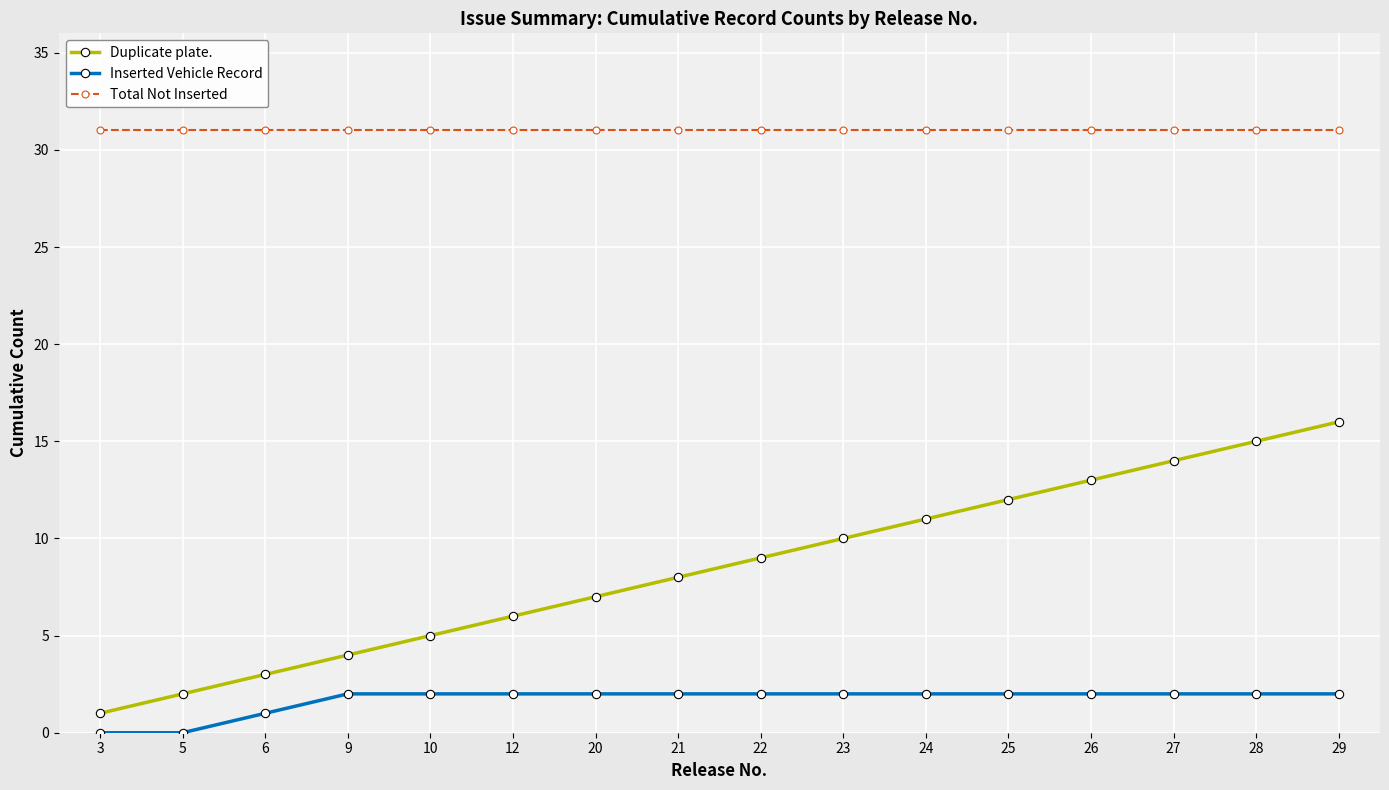

At which label is Inserted Vehicle Record closest to 1?

6